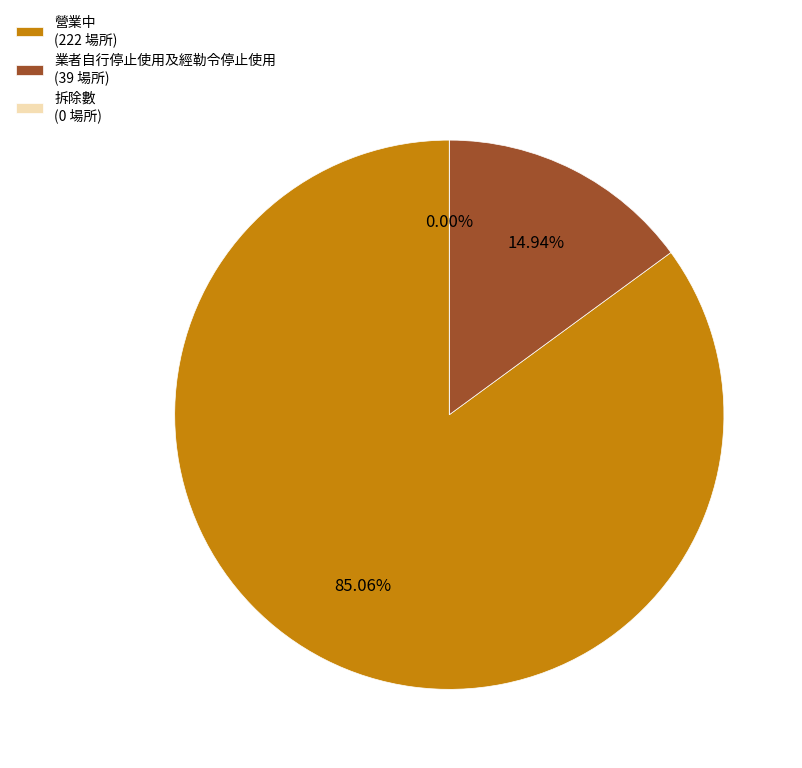

How many slices are in this pie chart?

3